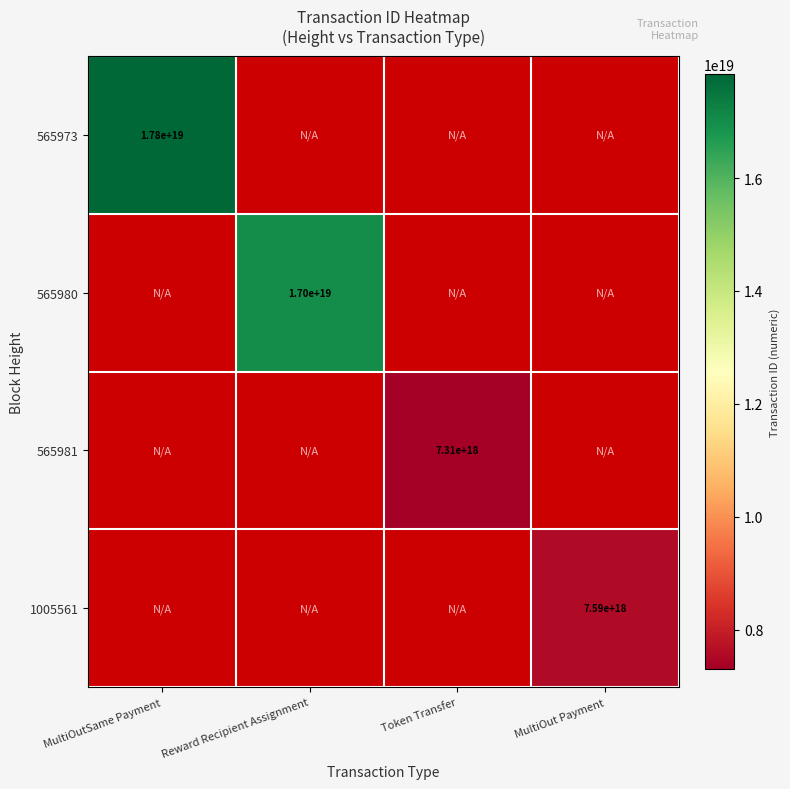

Is the value of 565981 at Token Transfer greater than the value of 565980 at Reward Recipient Assignment?

No